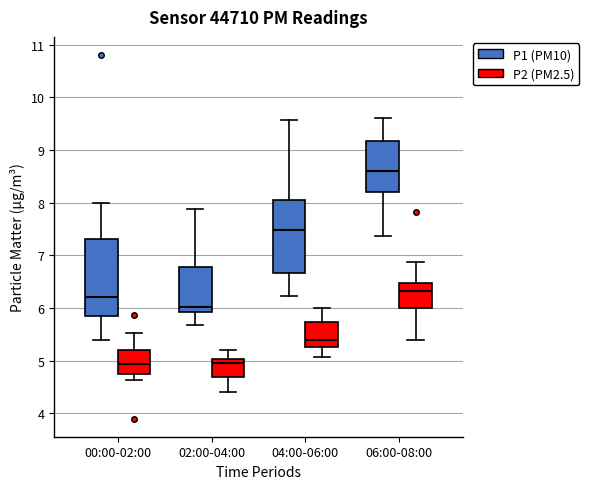

Which box's median line is the highest?

06:00-08:00 (P1 (PM10))